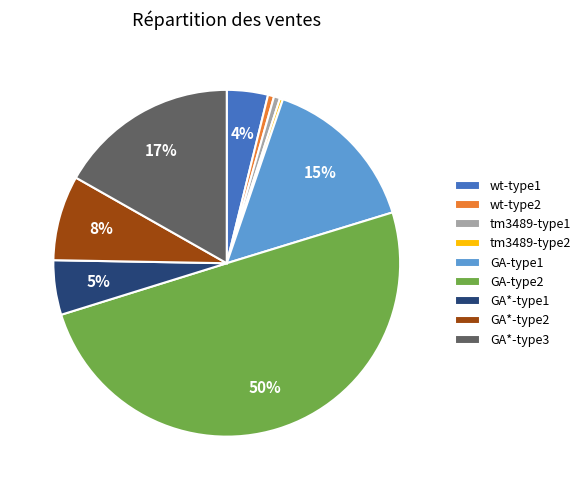

Does tm3489-type2 account for over 50% of the chart?

No